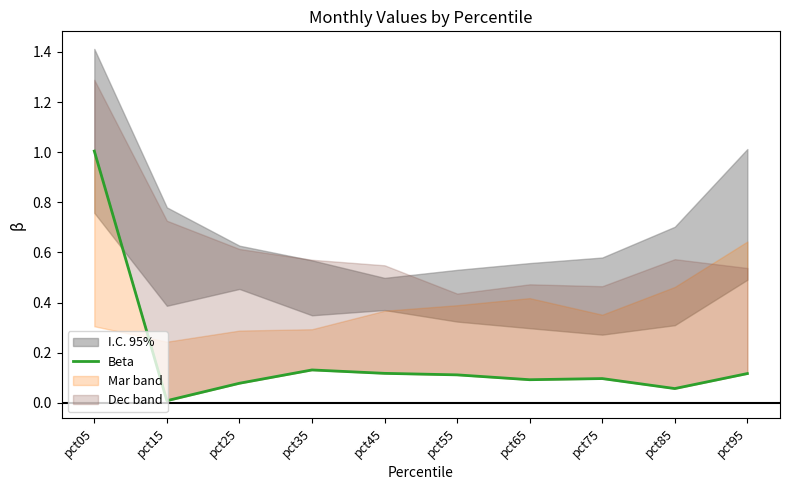

What is the difference between the maximum and second lowest values?

0.9